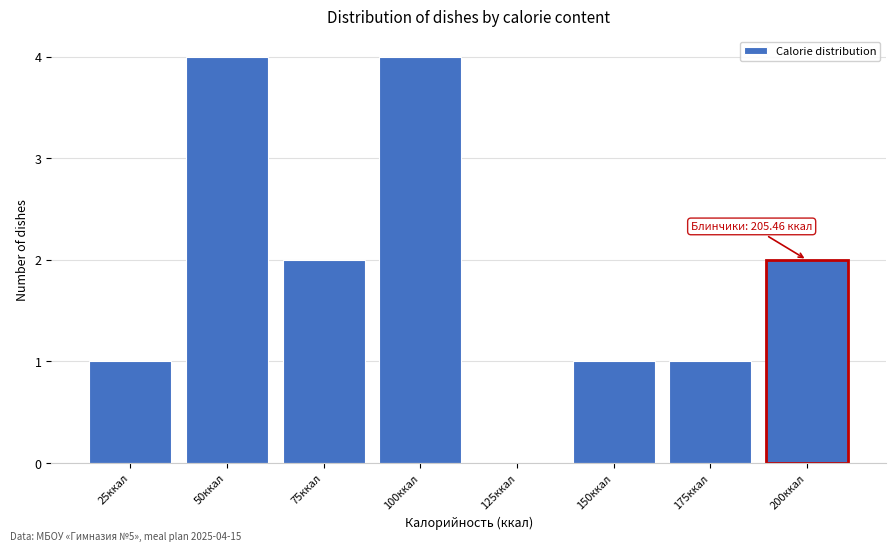

Reading left to right, extract all data points from this chart.

25ккал=1	50ккал=4	75ккал=2	100ккал=4	125ккал=0	150ккал=1	175ккал=1	200ккал=2